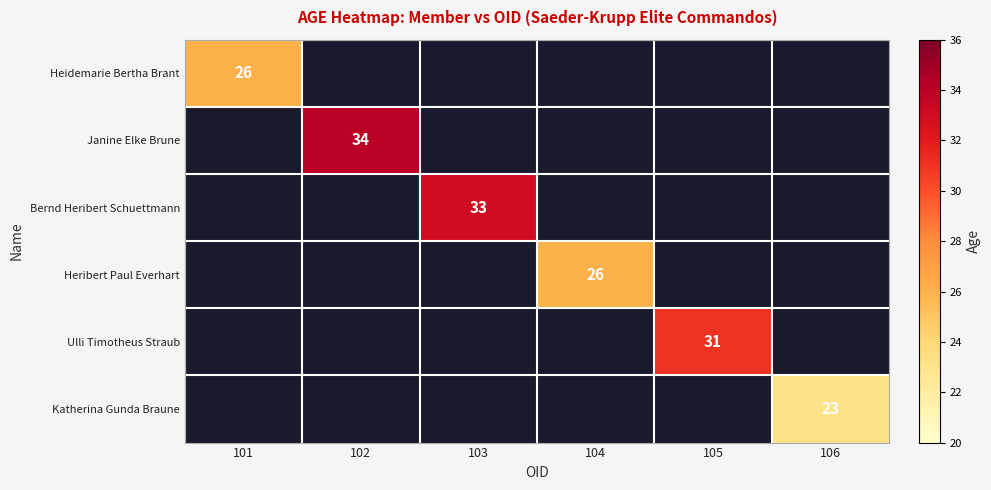

Which has a higher value, 105 or 103?

103